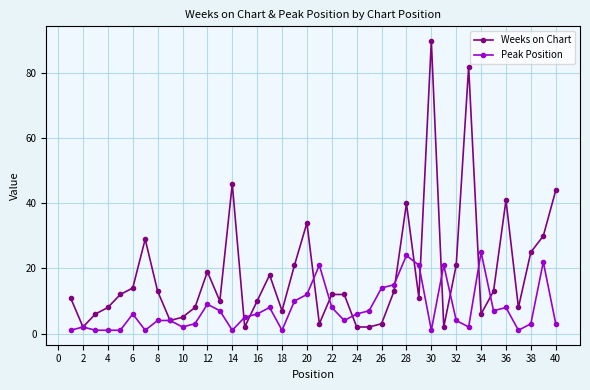

List the series in order of their peak value, highest first.

Weeks on Chart, Peak Position